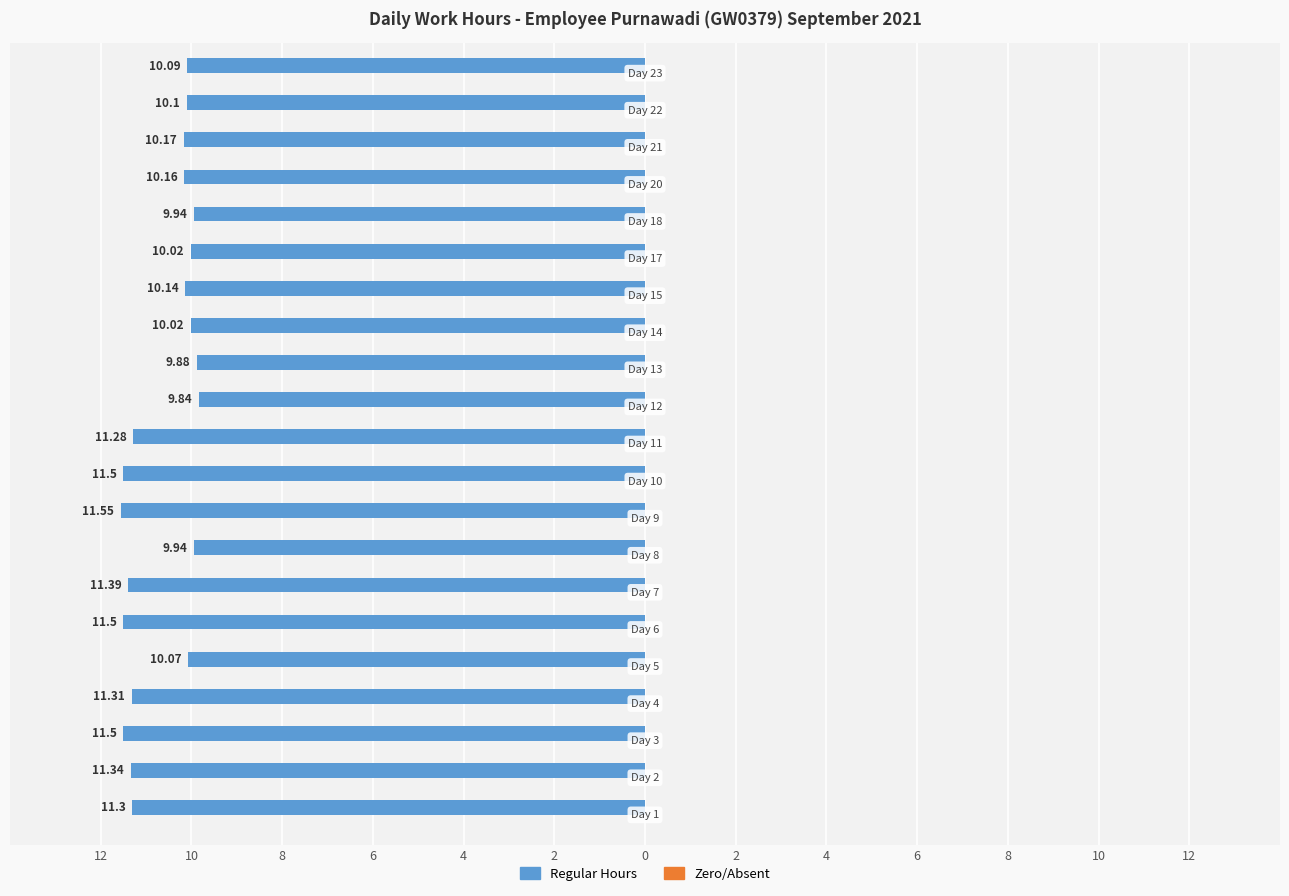

Does the chart contain any negative values?

Yes